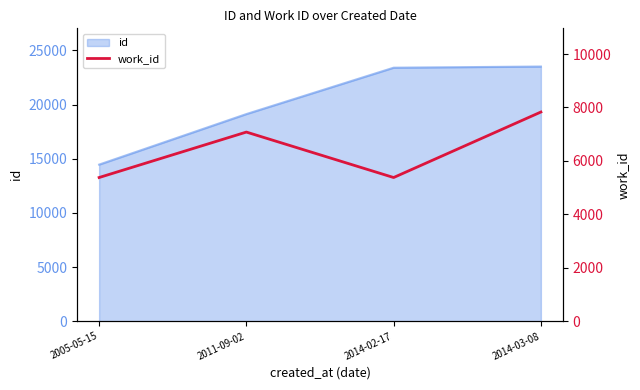

What is the sum of all values?

25668